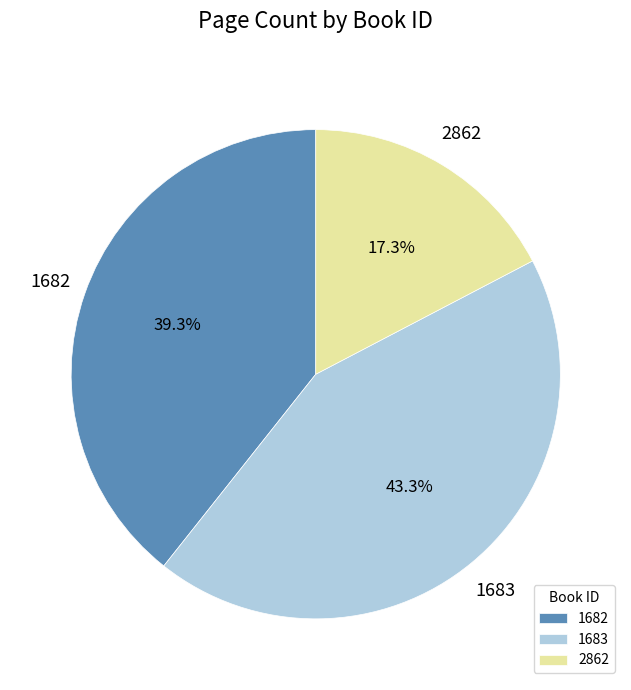

Which has a higher value, 1682 or 1683?

1683